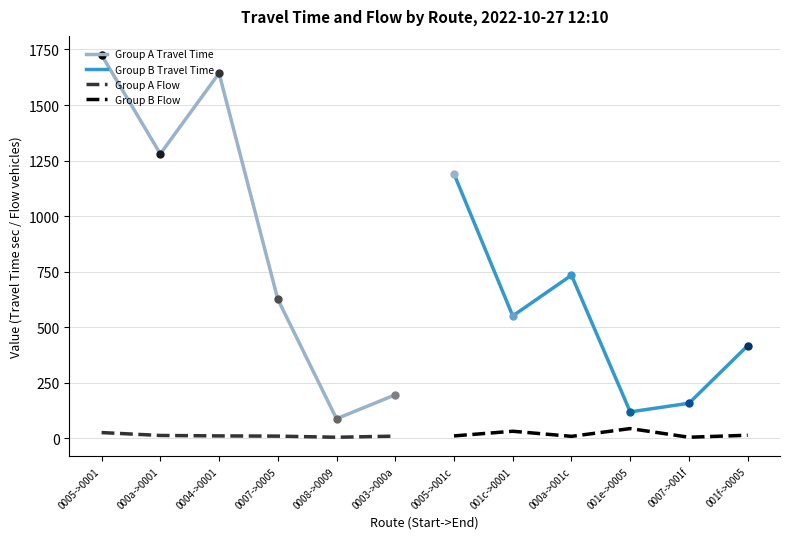

Is the value of Group A Flow at 0007->0005 greater than the value of Group A Travel Time at 0007->0005?

No